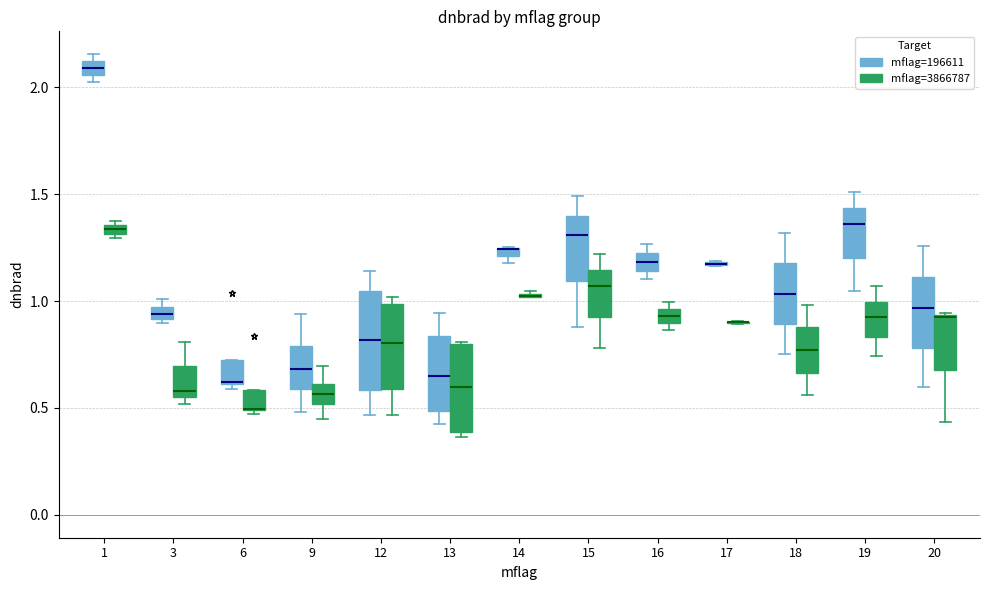

Where does the median line of the box for 15 (mflag=196611) sit on the y-axis? The values are not printed on the chart, so give them approximately, as read against the axis.

1.30